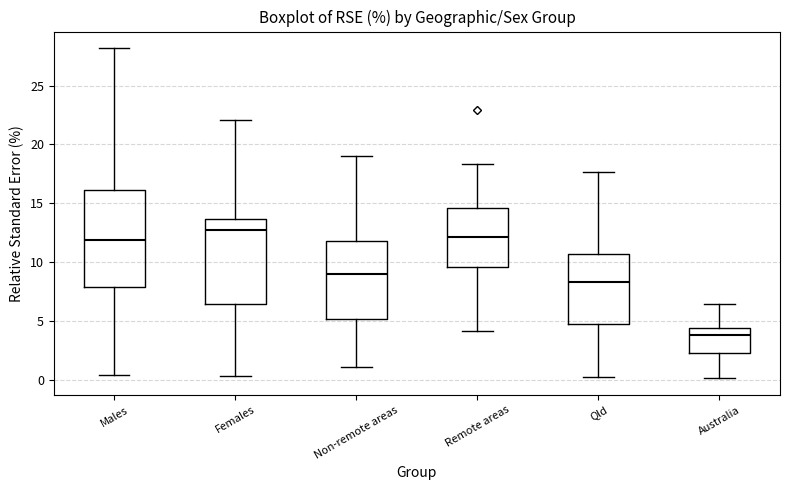

Reading left to right, read every box against the y-axis: the position of its median line, the range the box covers, and the ends of its whiskers. The values are not printed on the chart, so give them approximately, as read against the axis.

Males: median 12.0, box 8.0 to 16.0, whiskers 0.5 to 28.0
Females: median 12.5, box 6.5 to 13.5, whiskers 0.5 to 22.0
Non-remote areas: median 9.0, box 5.0 to 12.0, whiskers 1.0 to 19.0
Remote areas: median 12.0, box 9.5 to 14.5, whiskers 4.0 to 18.5
Qld: median 8.5, box 4.5 to 10.5, whiskers 0.0 to 17.5
Australia: median 4.0, box 2.5 to 4.5, whiskers 0.0 to 6.5